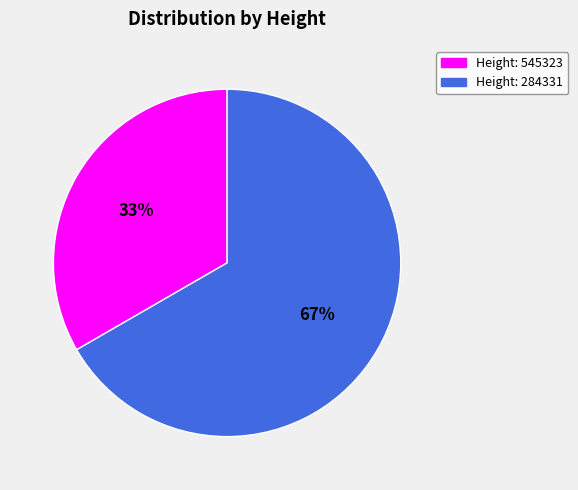

Do Height: 545323 and Height: 284331 together represent more than half of the pie?

Yes